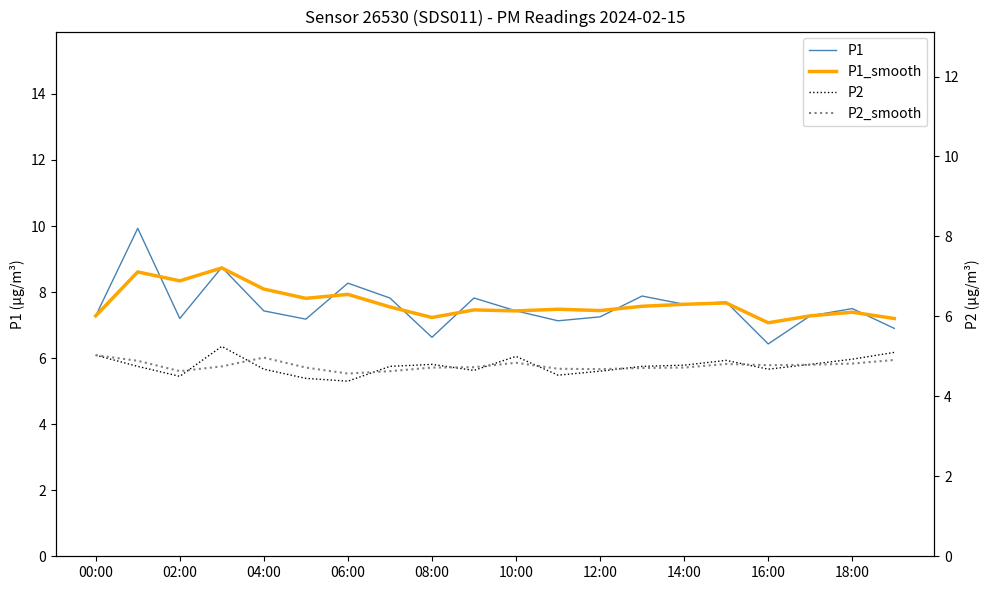

What is the sum of the P2 values at 02:00 and 17?

9.6